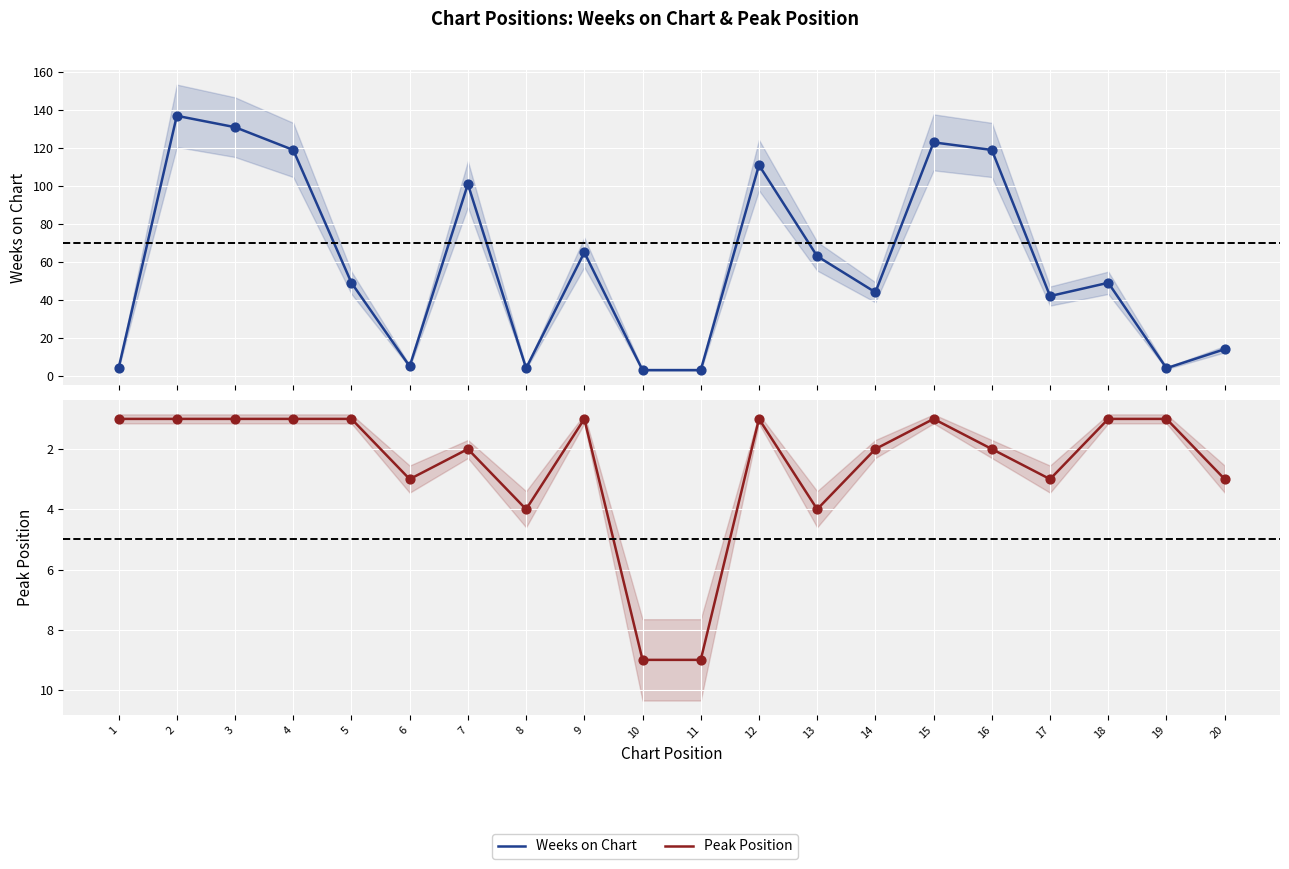

Which series contains the lowest Y value?

Peak Position